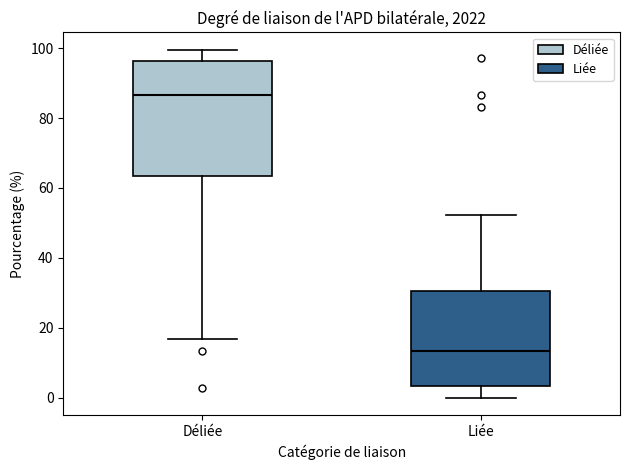

Reading left to right, transcribe this box plot: for each box, give where its median line is, the range the box spans, and where its two whiskers end, as read against the y-axis. The values are not printed on the chart, so give them approximately, as read against the axis.

Déliée: median 86, box 64 to 96, whiskers 16 to 100
Liée: median 14, box 4 to 30, whiskers 0 to 52